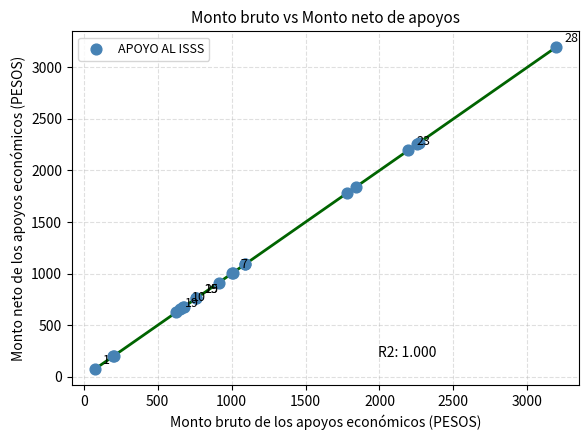

What Y value in the scatter plot is closest to 1633?

1782.6